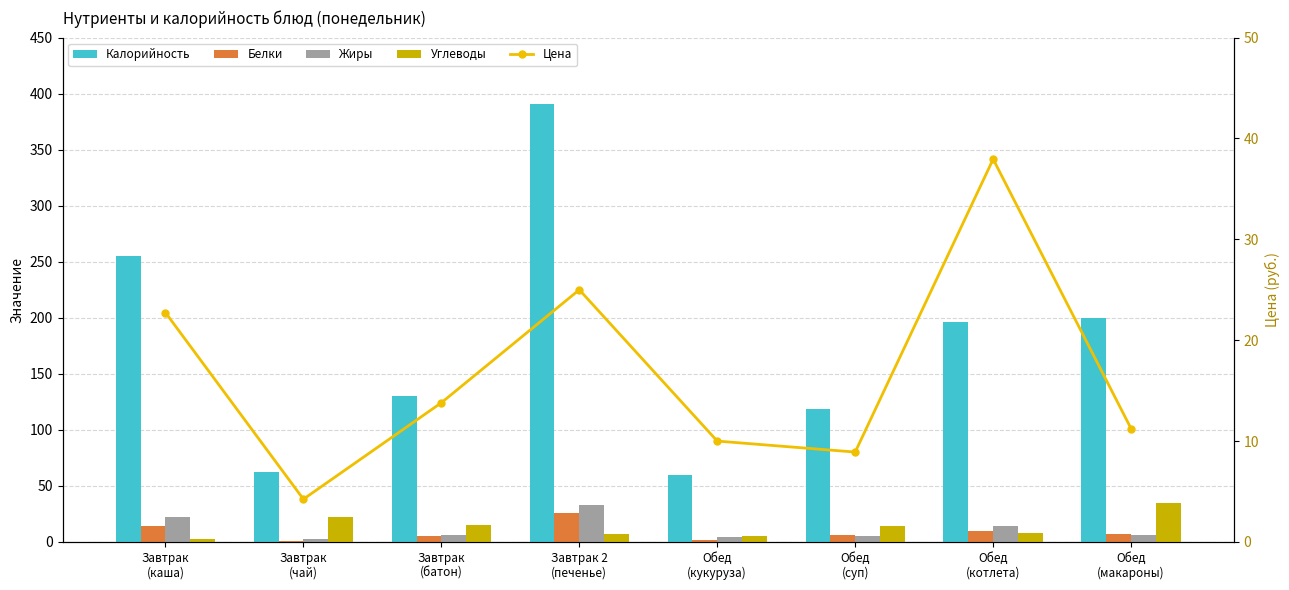

Is it true that Цена equals 11.2 at Обед
(макароны)?

True